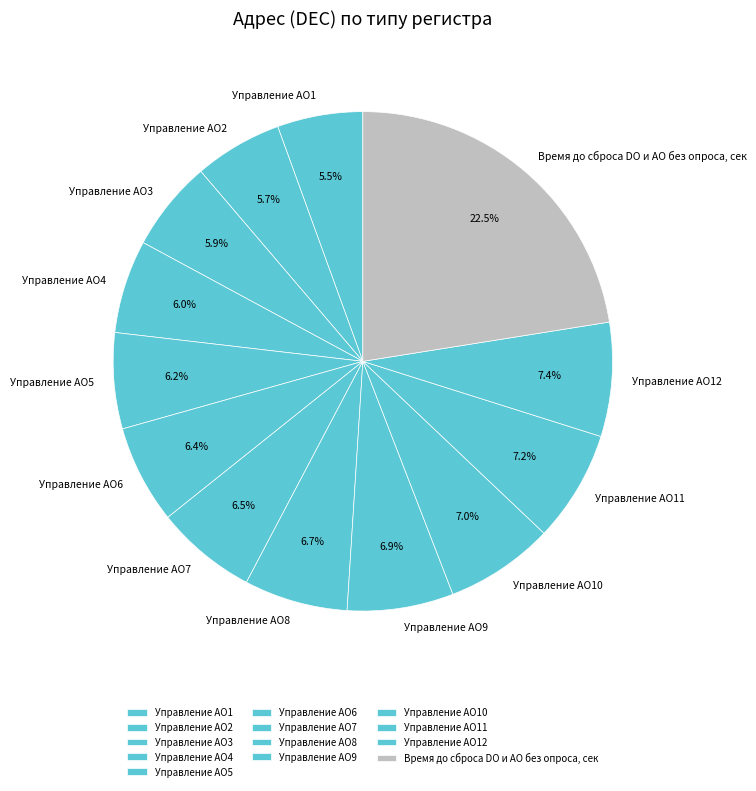

Which slice is the largest?

Время до сброса DO и AO без опроса, сек